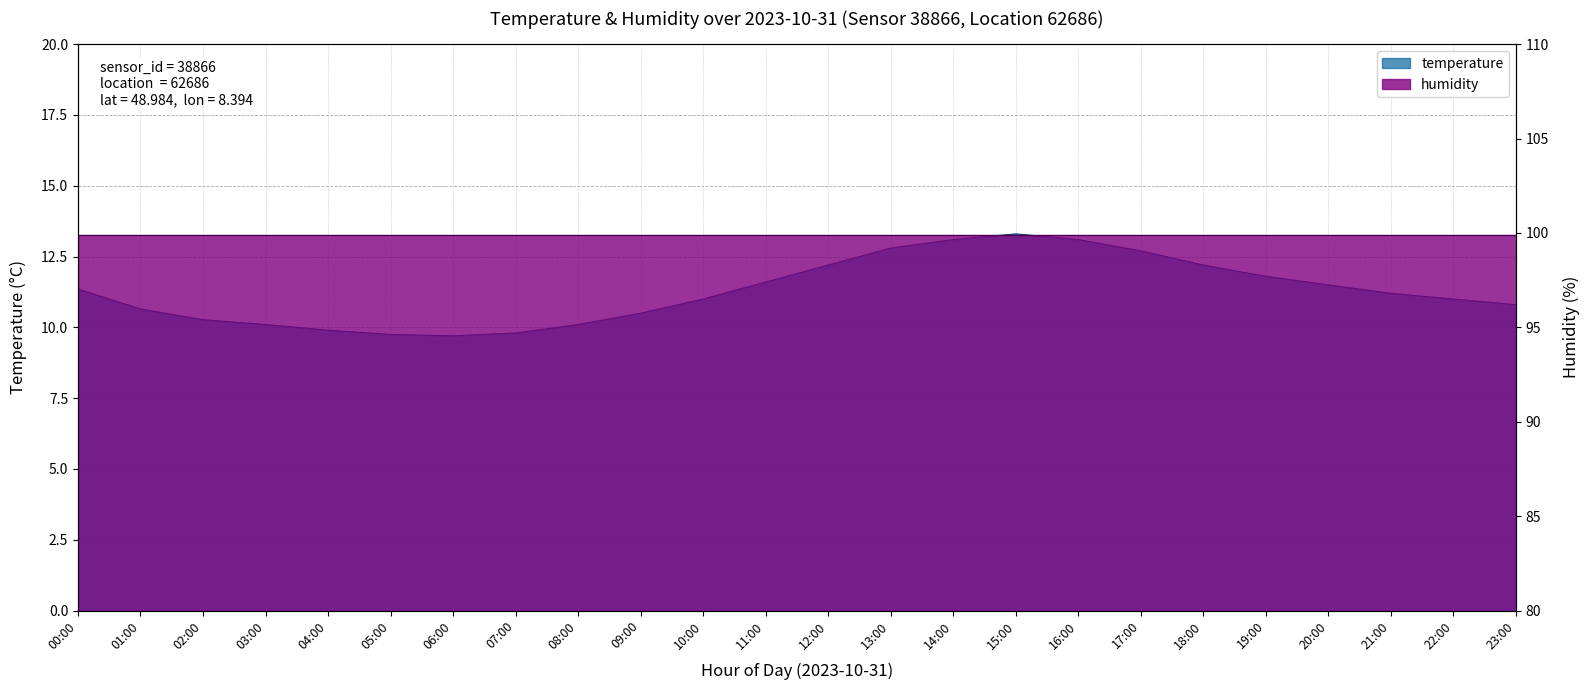

How many data points are above 11?

12